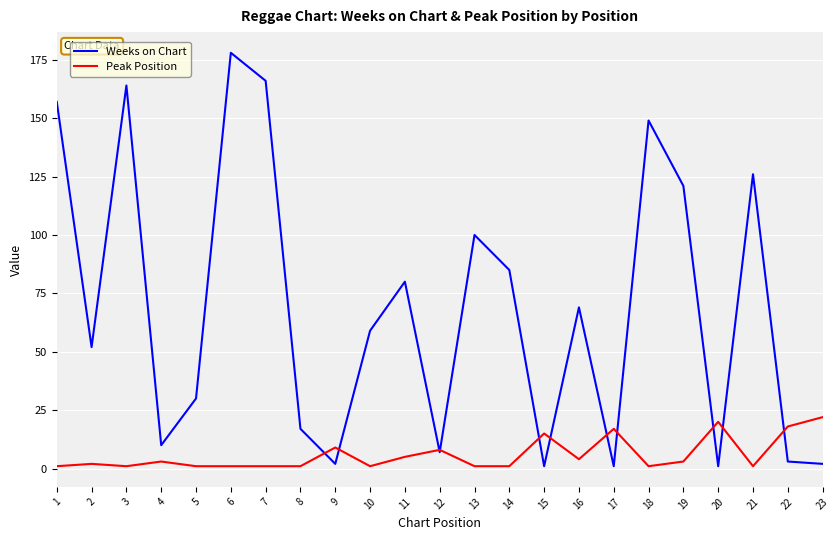

What is the average value of the Weeks on Chart series?

69